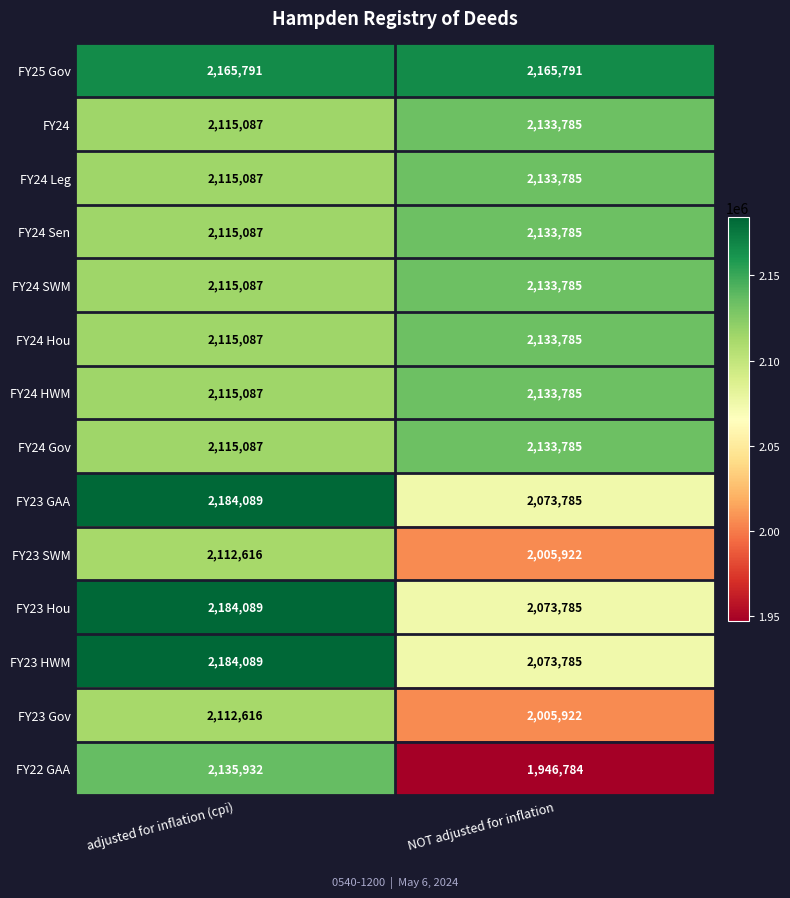

Which series has the largest total across all categories?

FY25 Gov